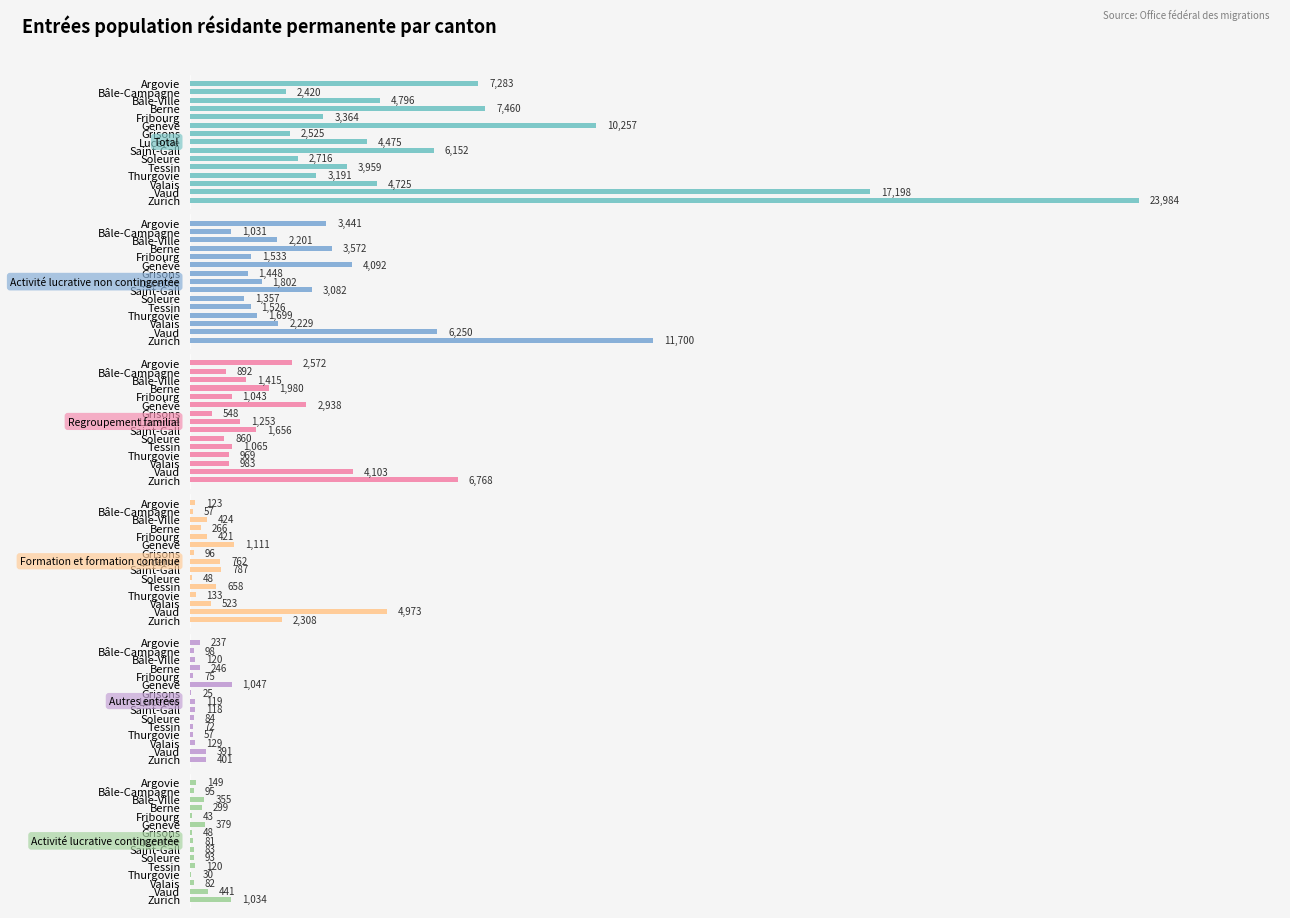

What is the average value of the Activité lucrative non contingentée series?

3131